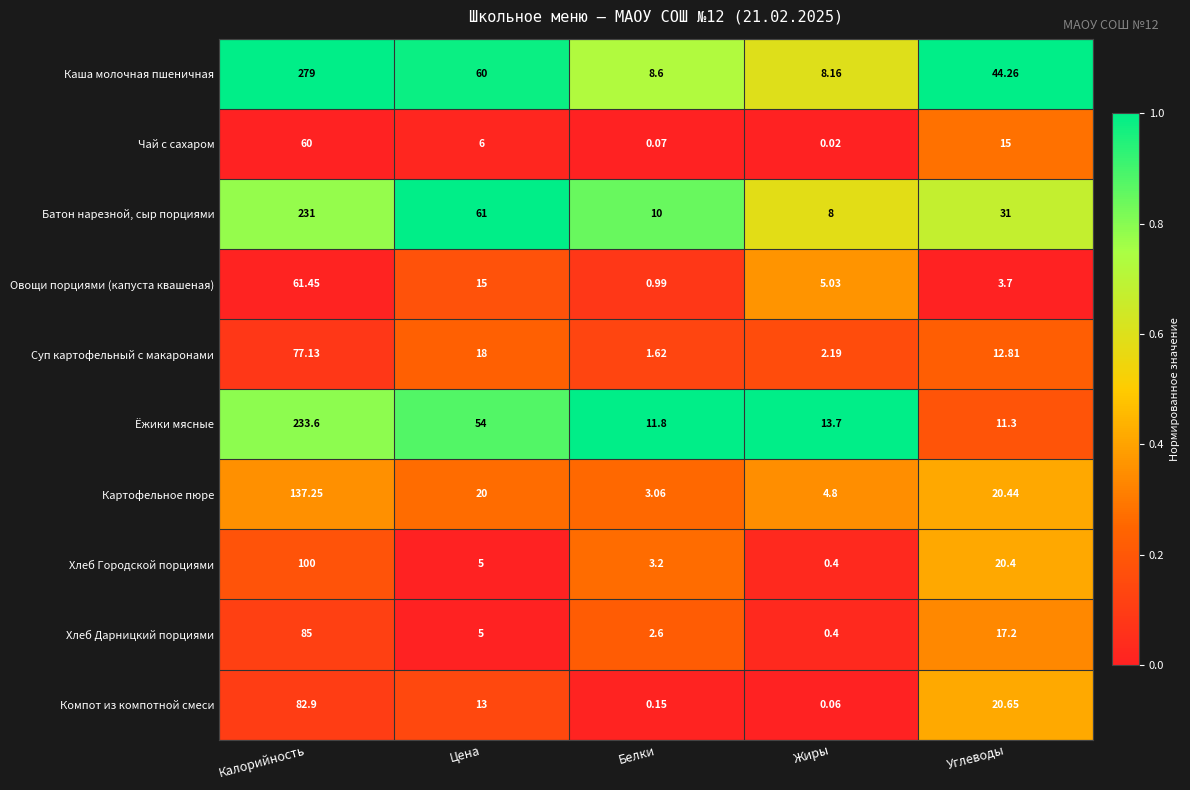

Rank the series by their maximum value, from highest to lowest.

Каша молочная пшеничная, Ёжики мясные, Батон нарезной, сыр порциями, Картофельное пюре, Хлеб Городской порциями, Хлеб Дарницкий порциями, Компот из компотной смеси, Суп картофельный с макаронами, Овощи порциями (капуста квашеная), Чай с сахаром